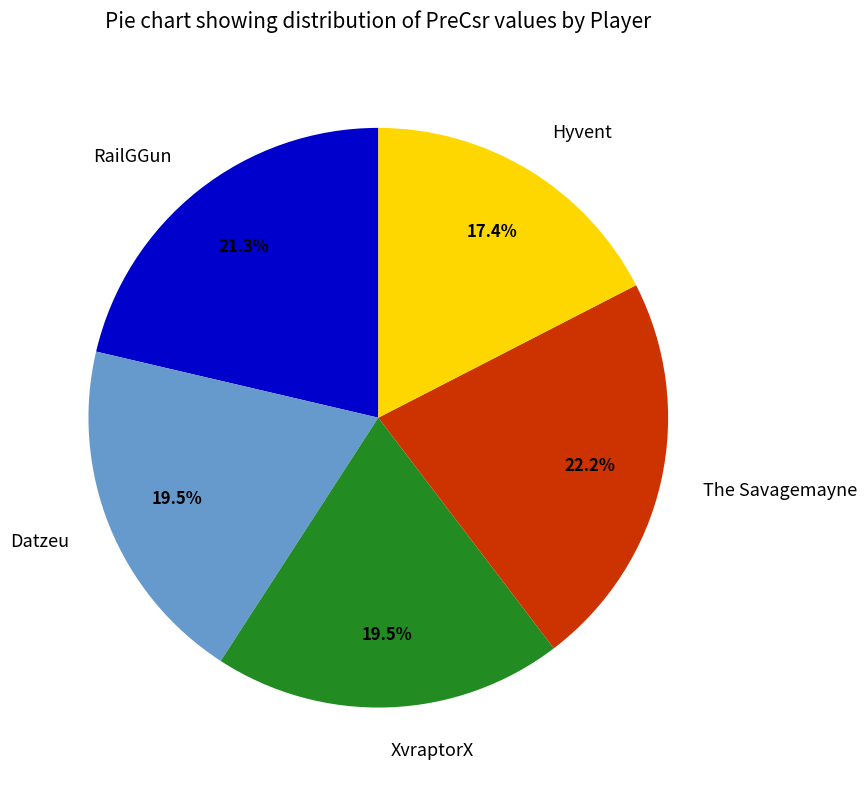

Approximately how many times larger is the value at Hyvent compared to The Savagemayne?

0.8